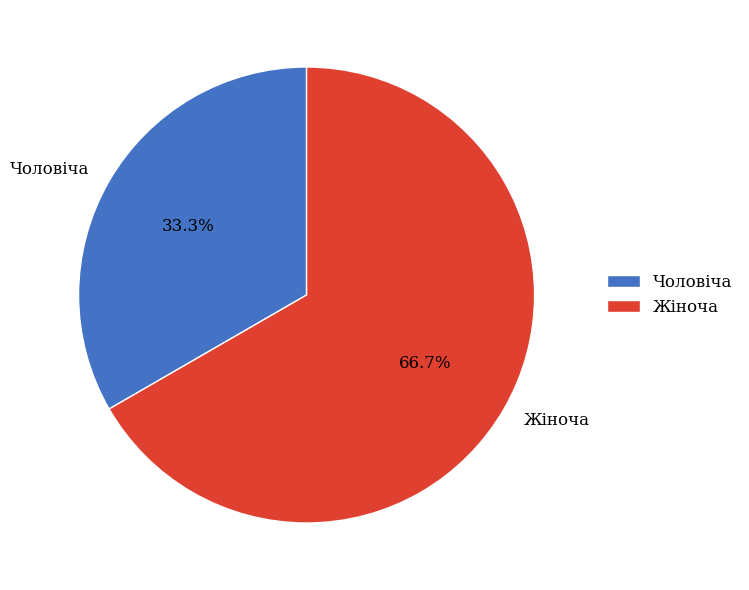

Rank the categories by value from highest to lowest.

Жіноча, Чоловіча